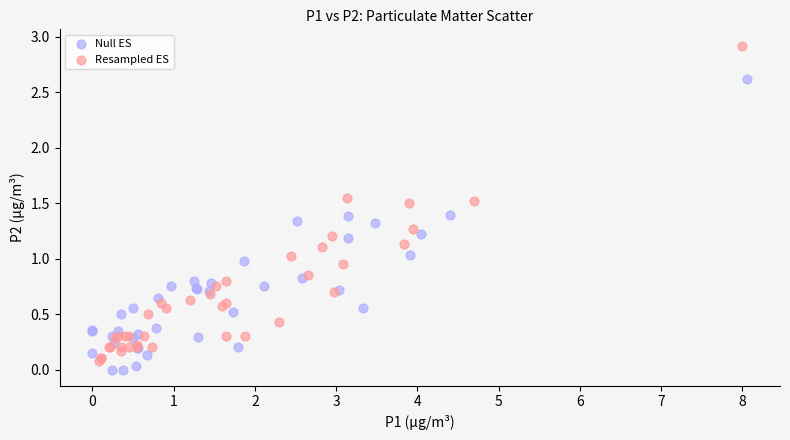

Which series reaches the maximum Y coordinate?

Resampled ES